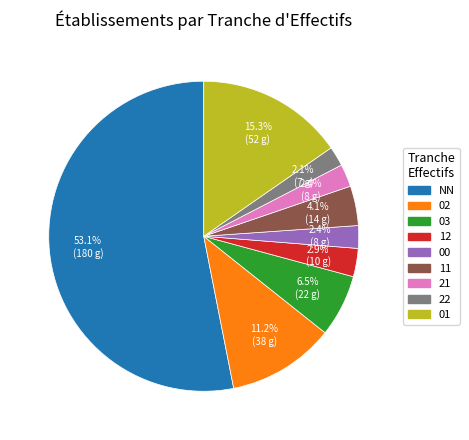

Count the number of slices in the pie.

9